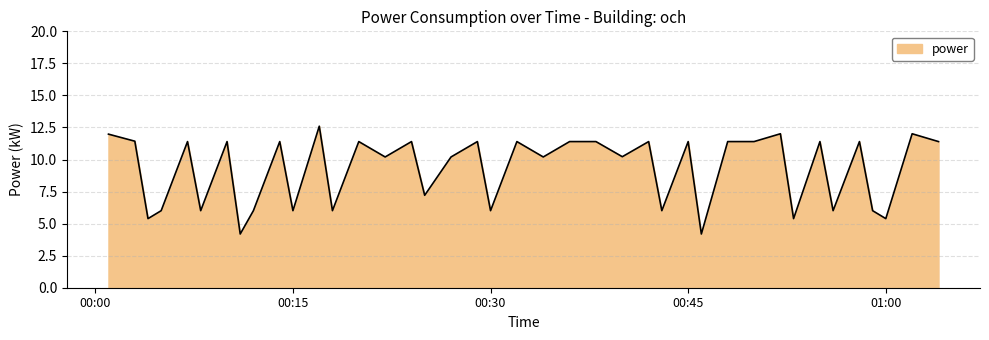

What is the greatest value displayed?

12.6